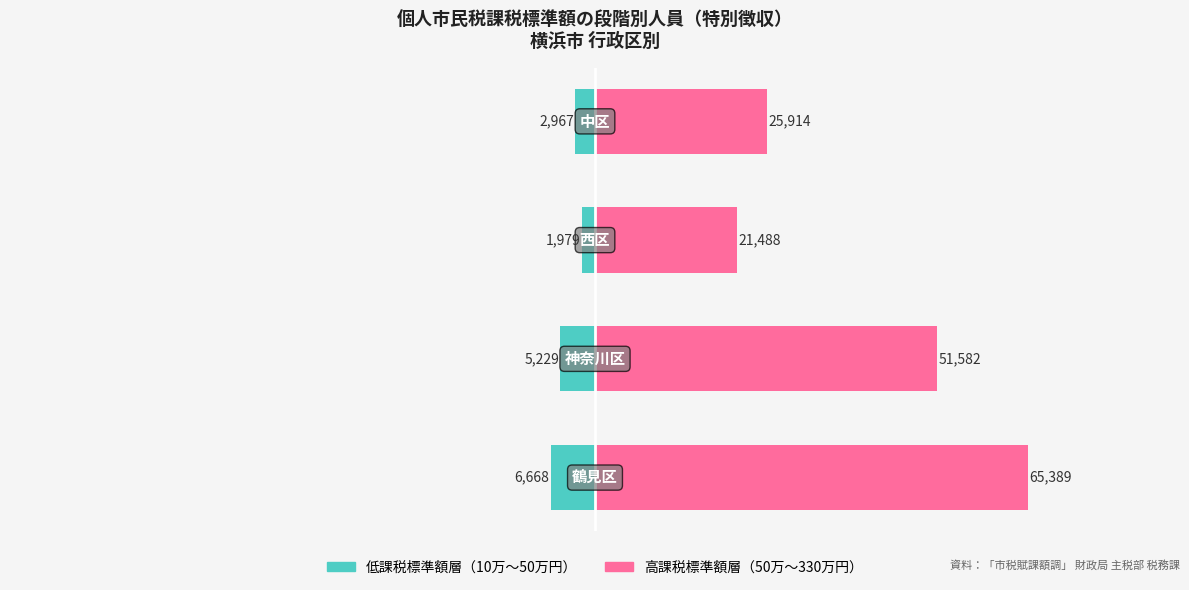

Does the chart contain stacked bars?

No